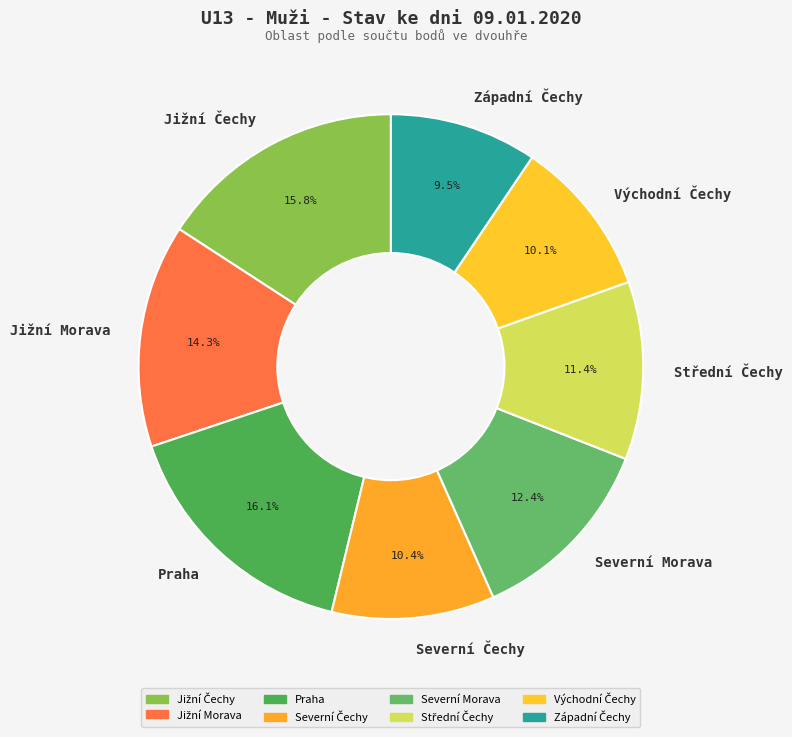

Which has a higher value, Praha or Severní Morava?

Praha